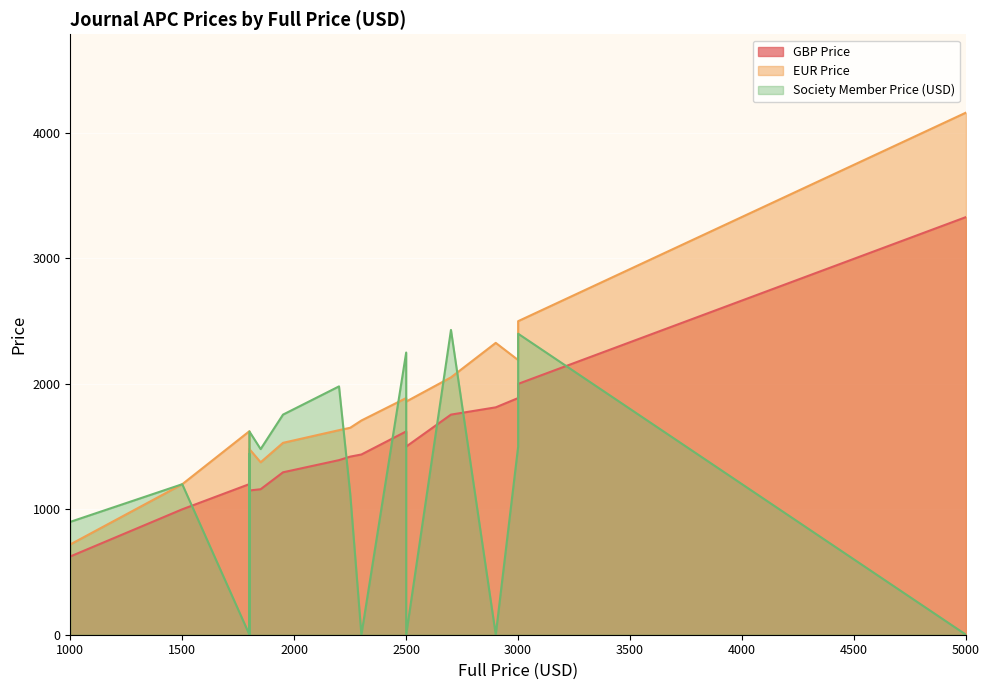

At which label does EUR Price reach its peak?

5000